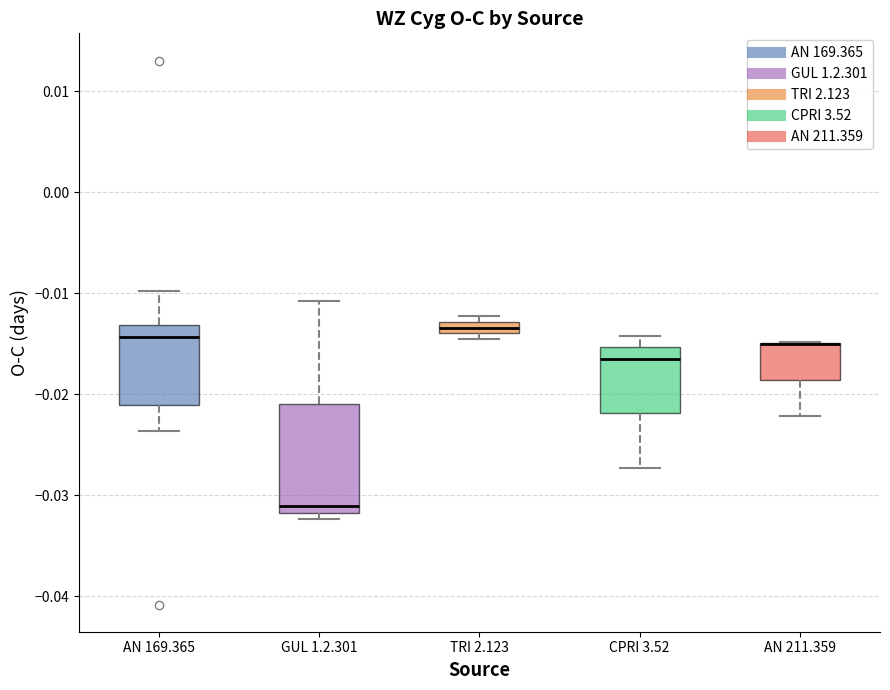

Where is the upper edge of the box for AN 169.365 on the y-axis? The values are not printed on the chart, so give them approximately, as read against the axis.

-0.013